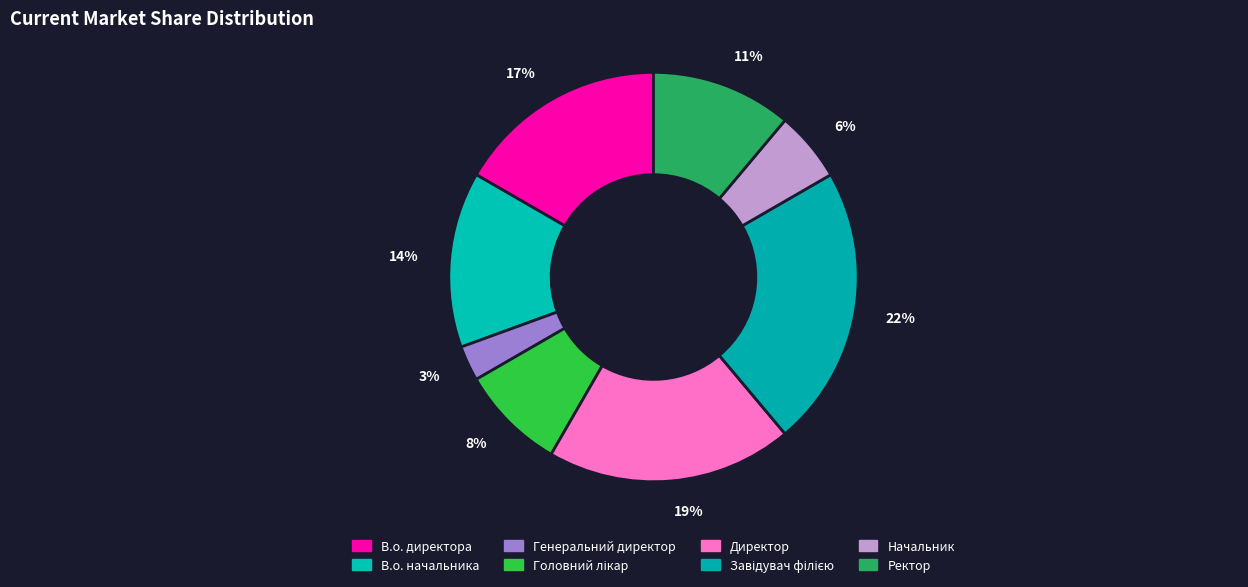

True or false: В.о. директора accounts for 6% of the total.

False